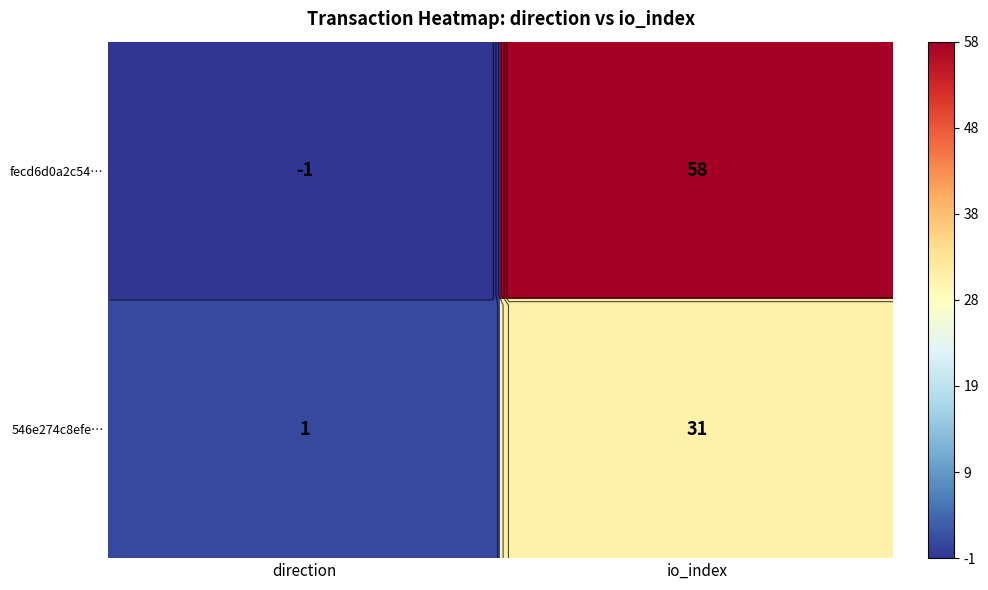

Between direction and io_index, which series saw the biggest shift?

fecd6d0a2c54…